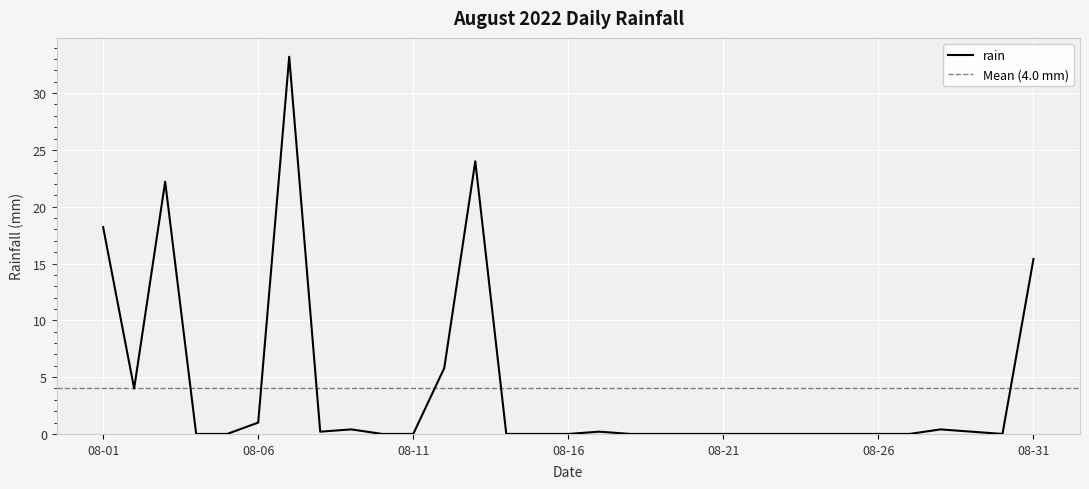

Which label corresponds to the smallest value in the chart?

2022-08-04